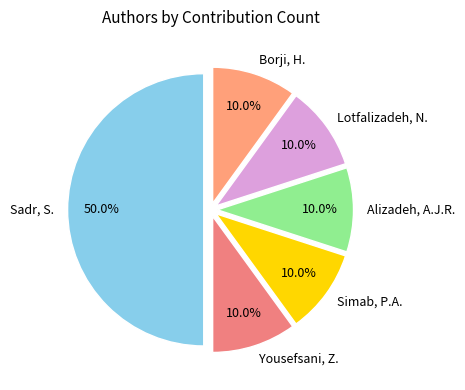

To the nearest percent, what is the difference between the largest and smallest slice percentages?

40%